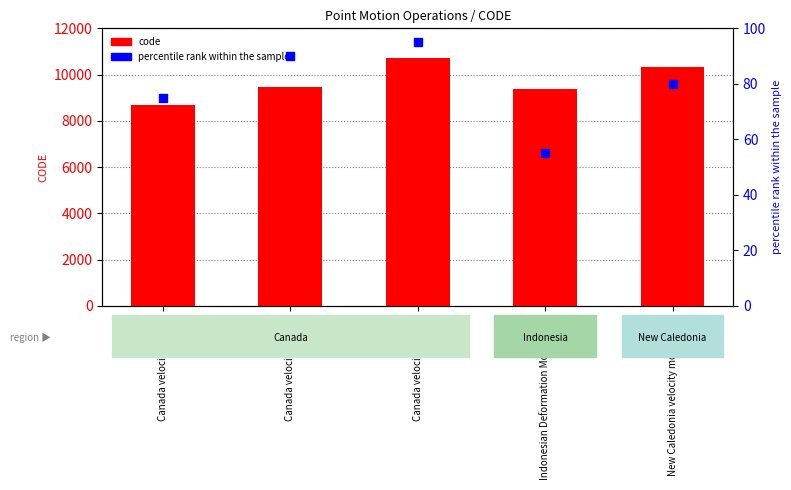

Which series has the largest Y range (max minus min)?

code